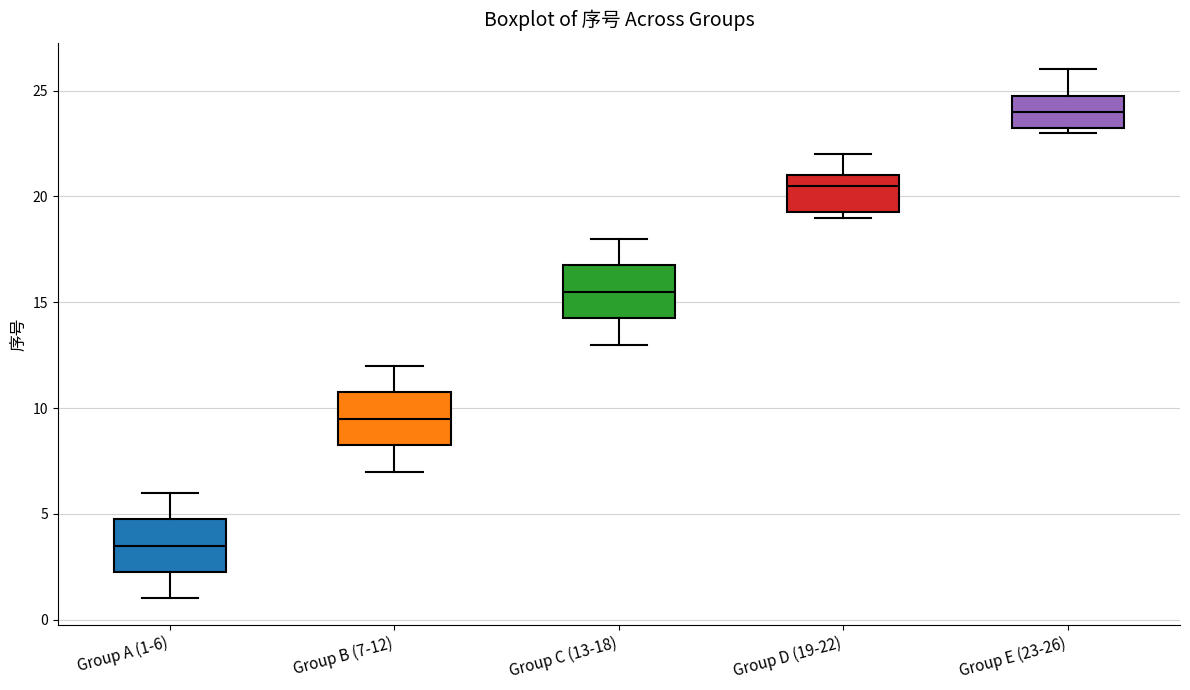

Where is the lower edge of the box for Group B (7-12) on the y-axis? The values are not printed on the chart, so give them approximately, as read against the axis.

8.5